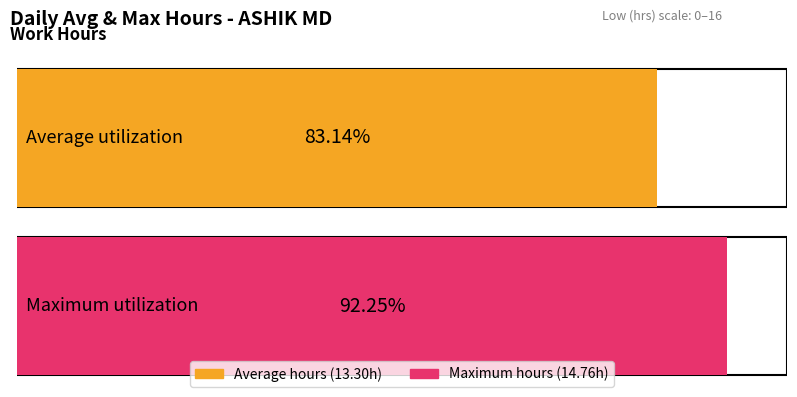

Is it true that the value at 16-Sat is 6.9?

False